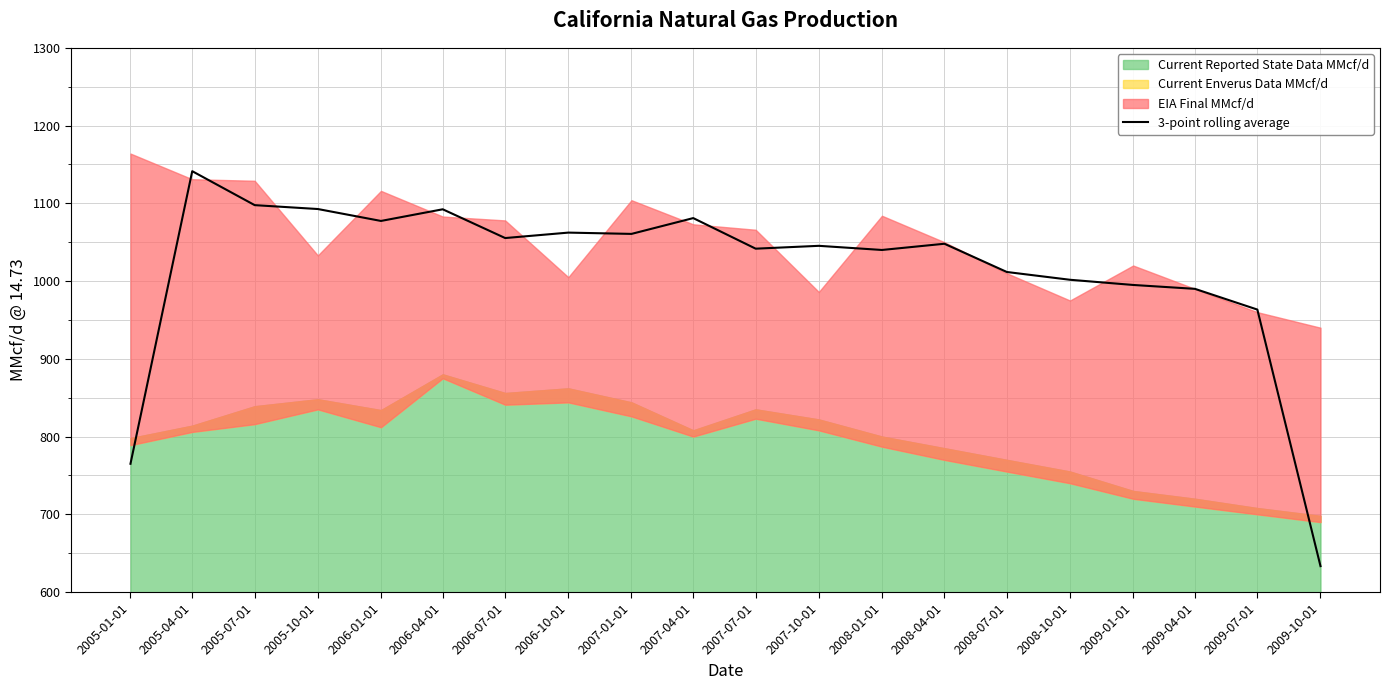

How many lines are shown in the chart?

1